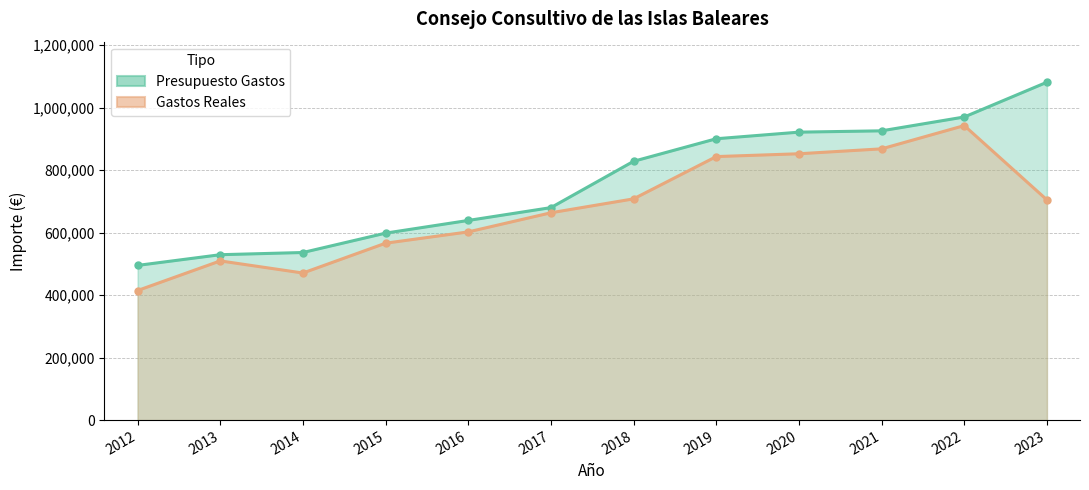

Does the chart display data point markers on the line(s)?

Yes